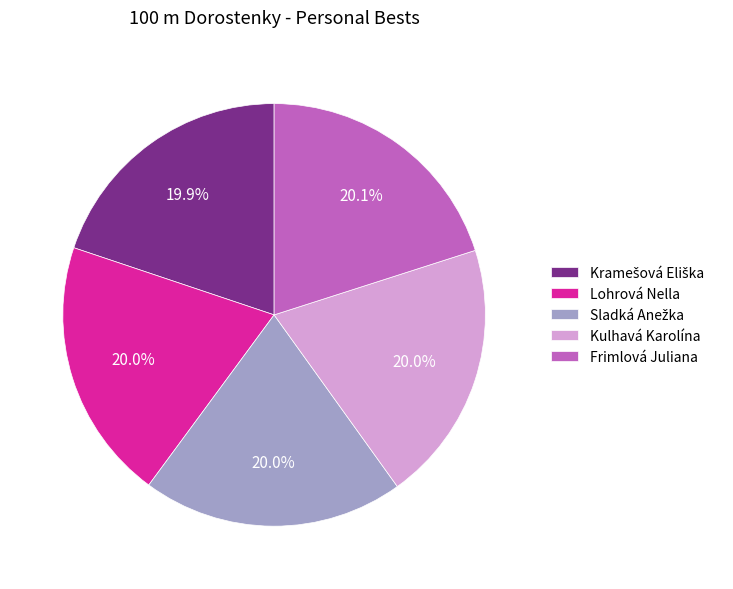

Is there a majority slice in this chart?

No